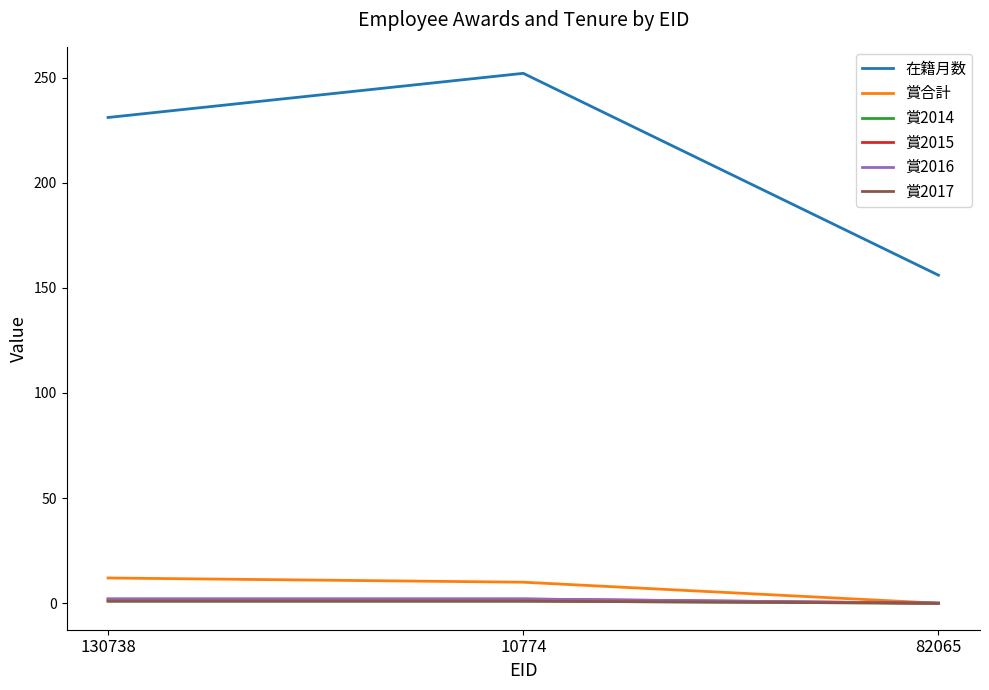

What is the maximum value shown in the chart?

252